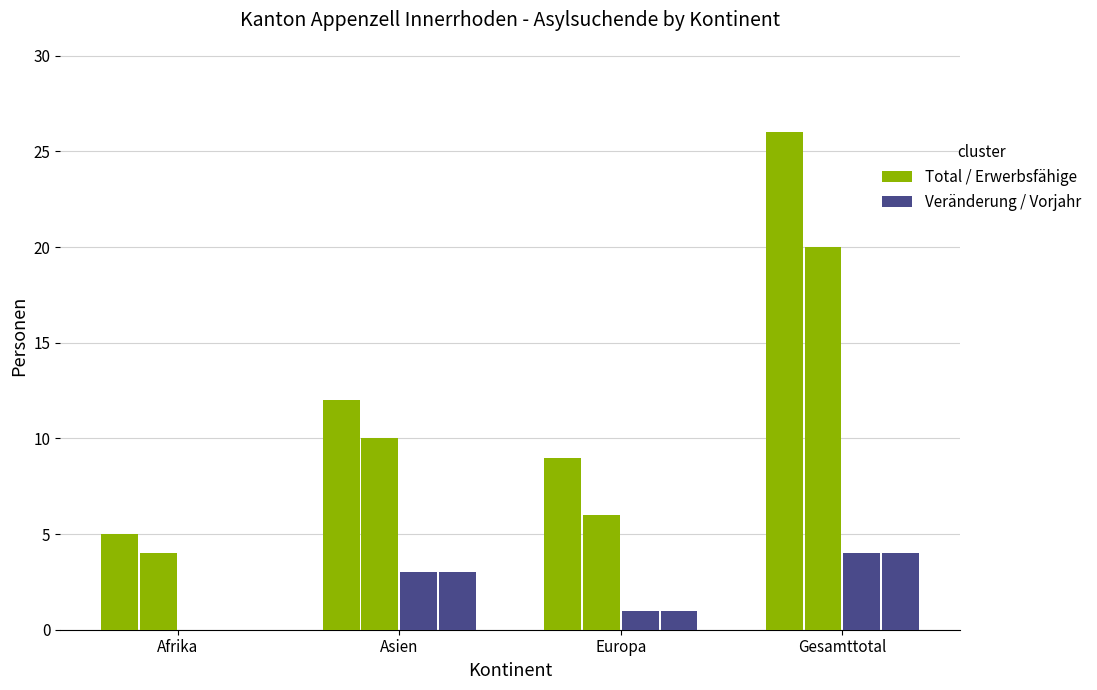

What is the label of the 1st bar from the right?

Gesamttotal